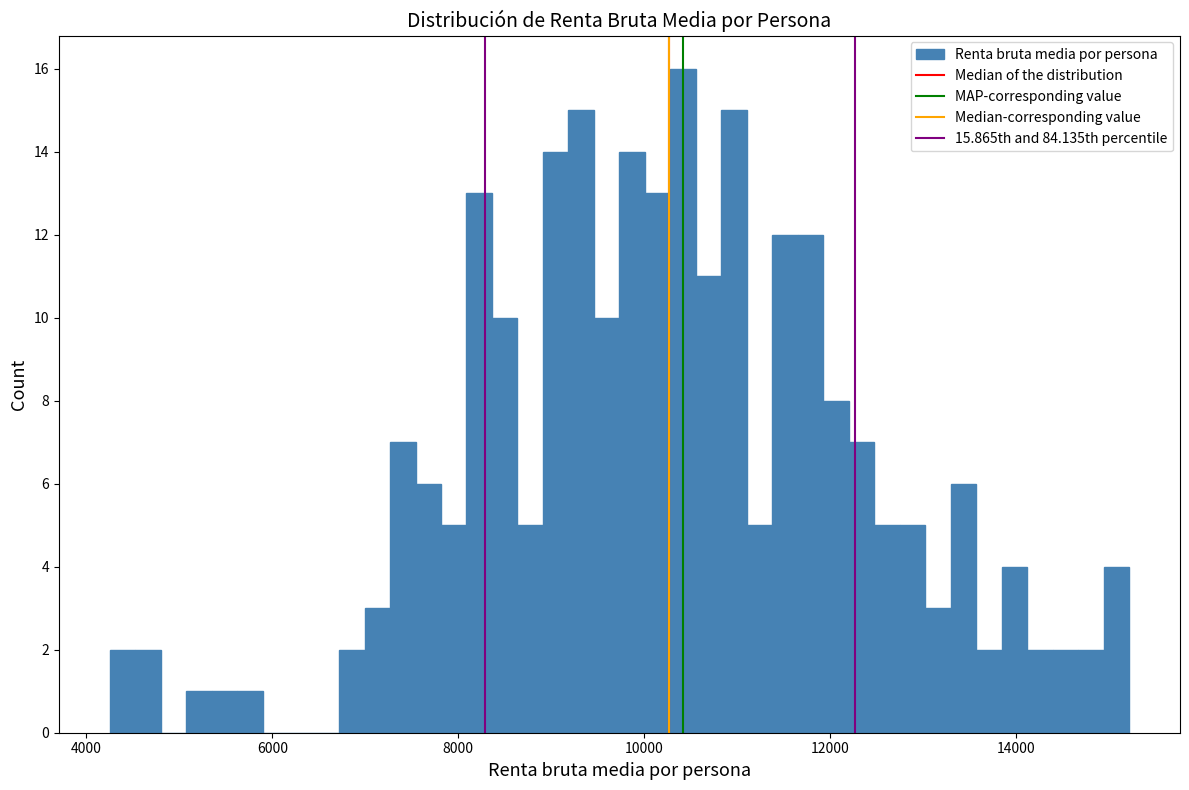

Read against the x-axis, roughly where is the centre of the tallest bar?

10400